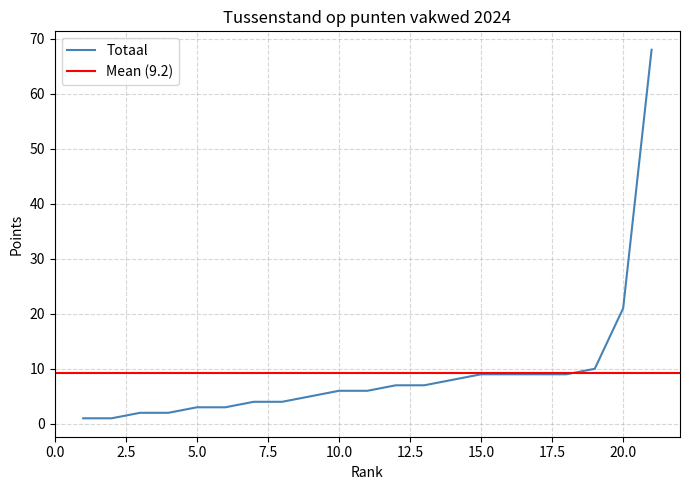

Which has a higher value, 11 or 7?

11